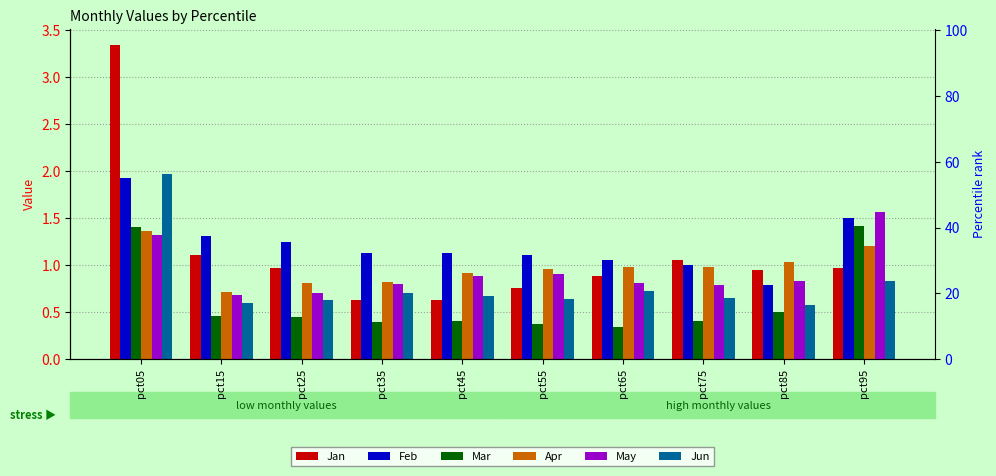

At which category is the sum across all series the highest?

pct05